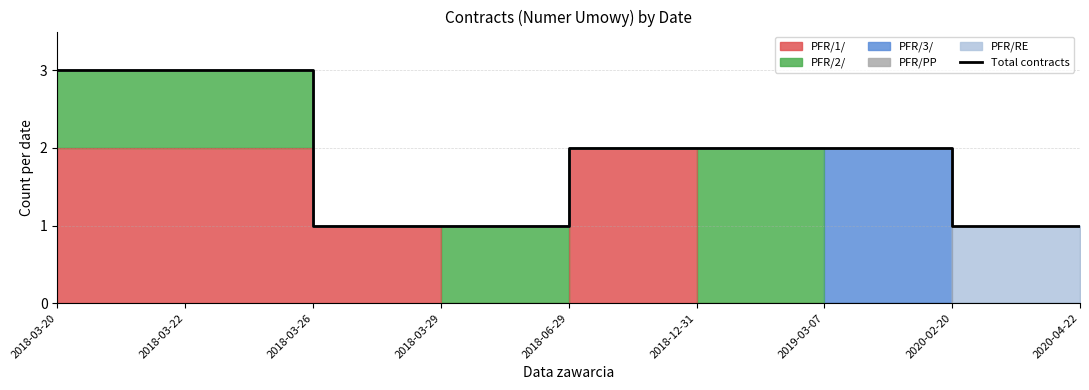

True or false: the data shows 3 at 2018-03-20.

True